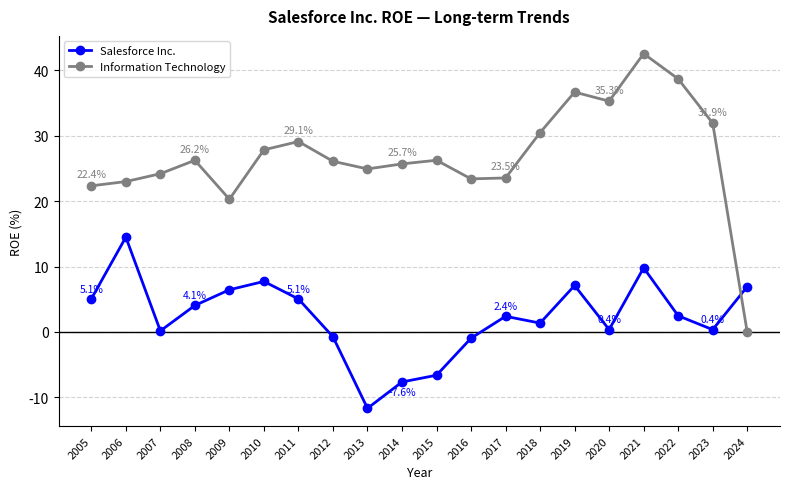

How many series are shown in this chart?

2